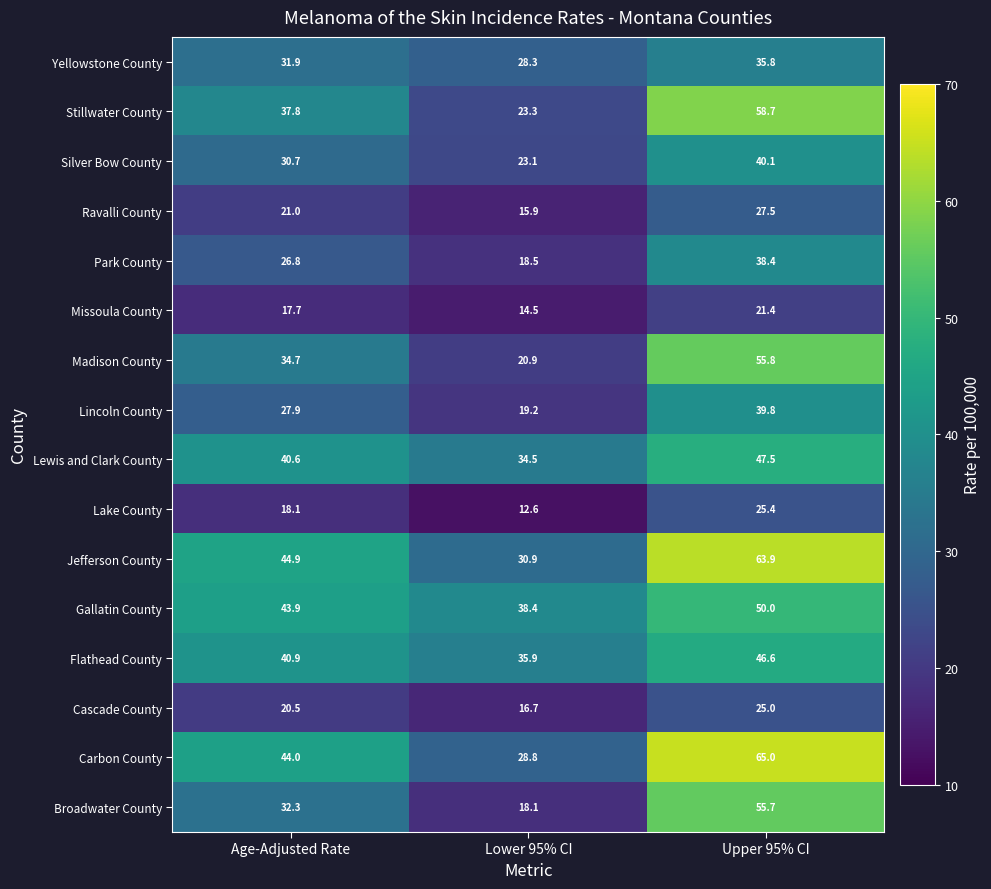

What is the spread (max minus min) of values at Upper 95% CI?

43.6